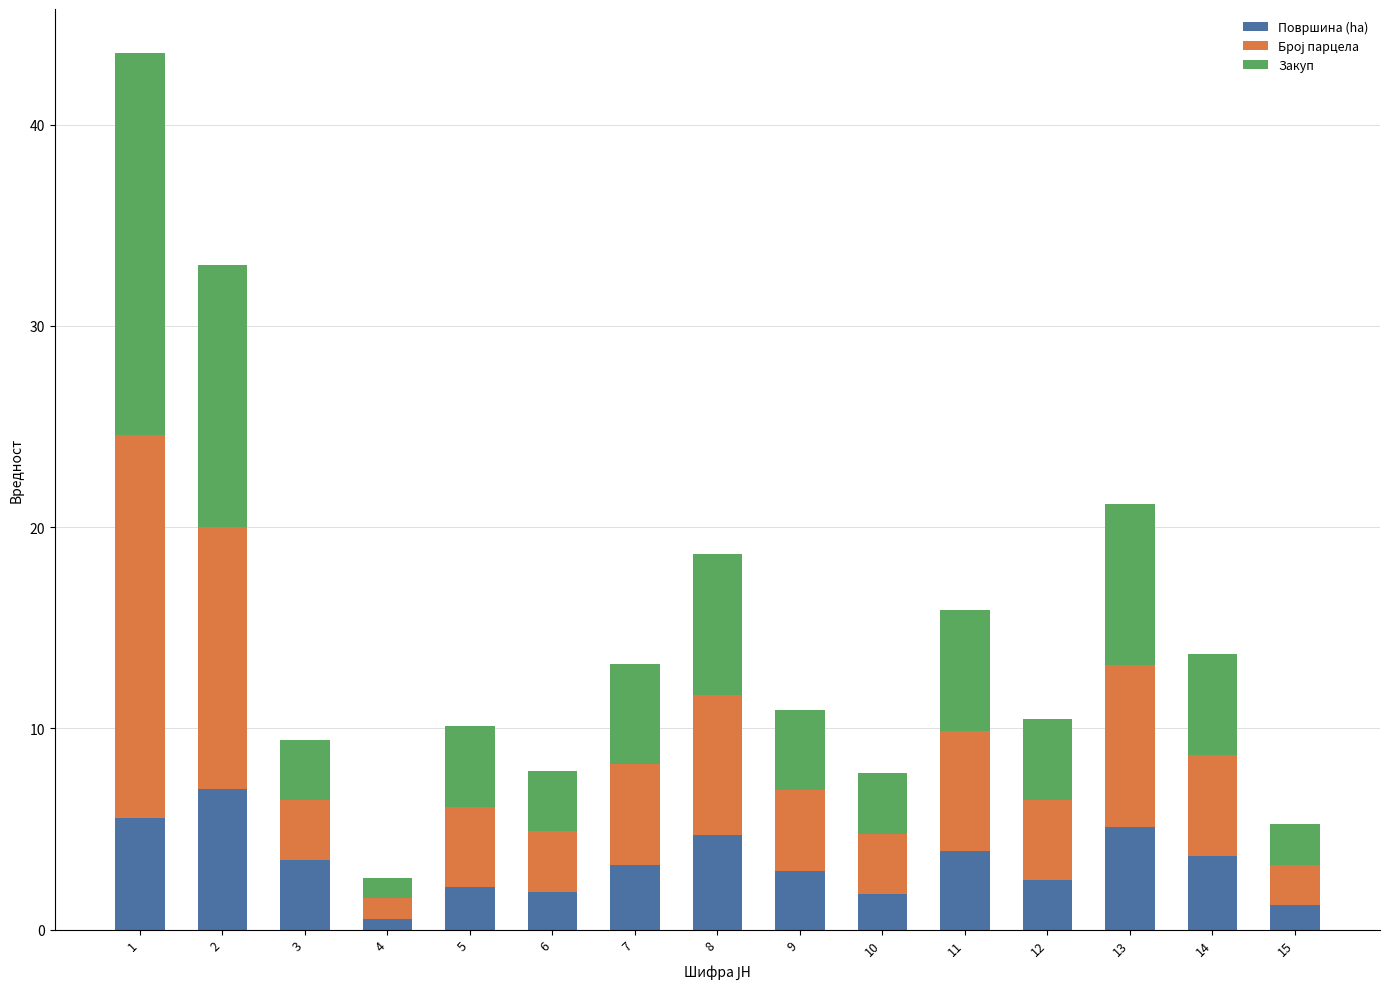

What is the difference between the second highest and second lowest values in the Површина (ha) series?

4.3